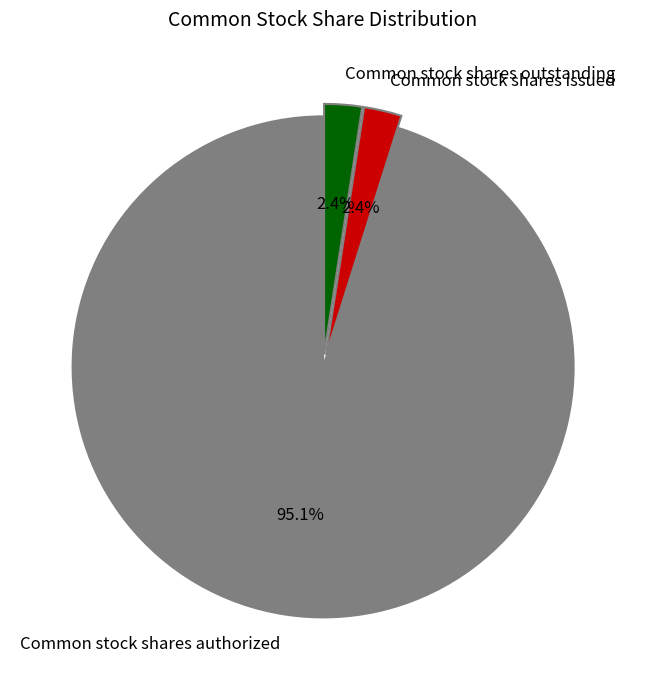

How many segments does this pie chart have?

3